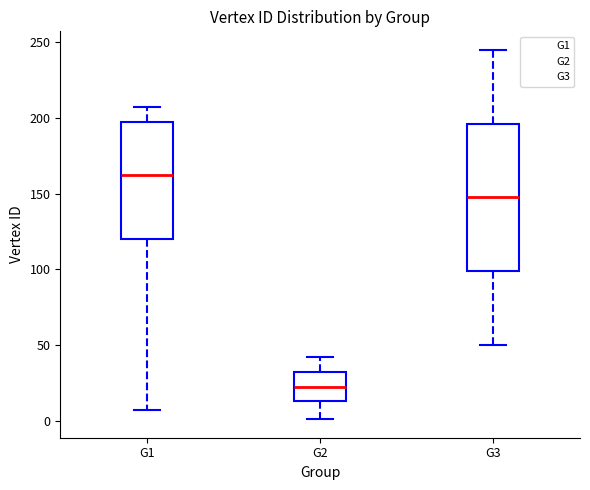

Reading left to right, transcribe this box plot: for each box, give where its median line is, the range the box spans, and where its two whiskers end, as read against the y-axis. The values are not printed on the chart, so give them approximately, as read against the axis.

G1: median 165, box 120 to 195, whiskers 5 to 205
G2: median 25, box 15 to 30, whiskers 0 to 40
G3: median 150, box 100 to 195, whiskers 50 to 245